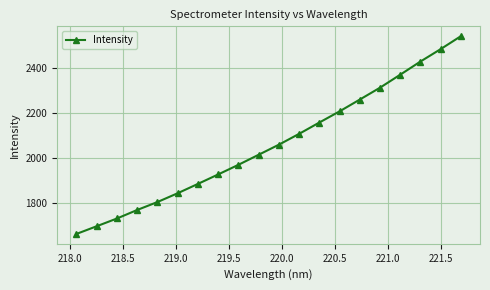

True or false: the data has more than 0 interior local peaks.

False